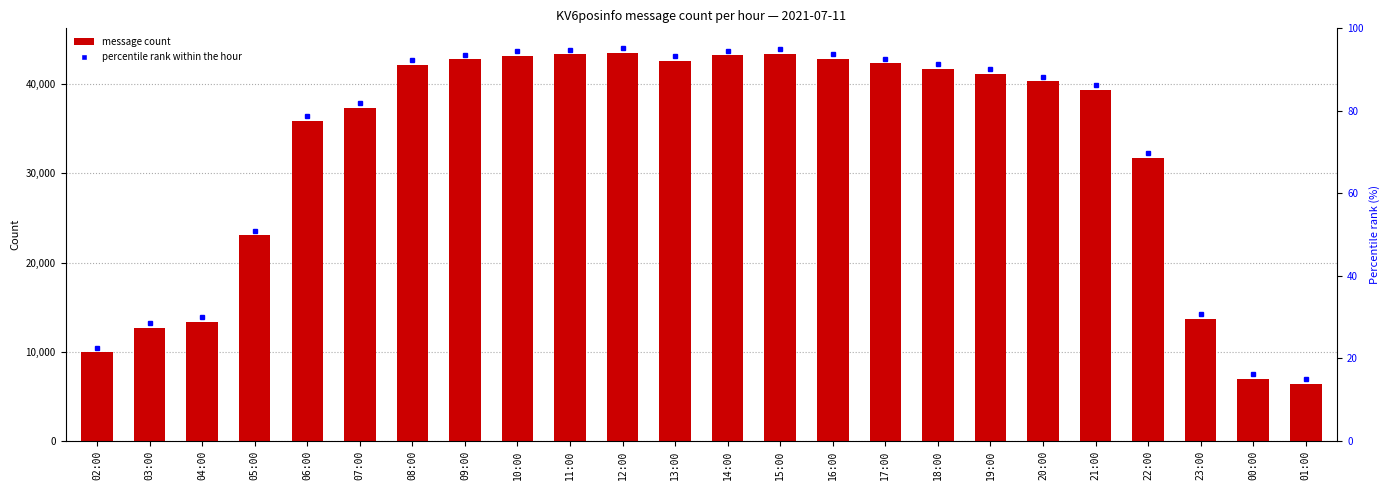

What is the change in value from 17:00 to 22:00?

-10594